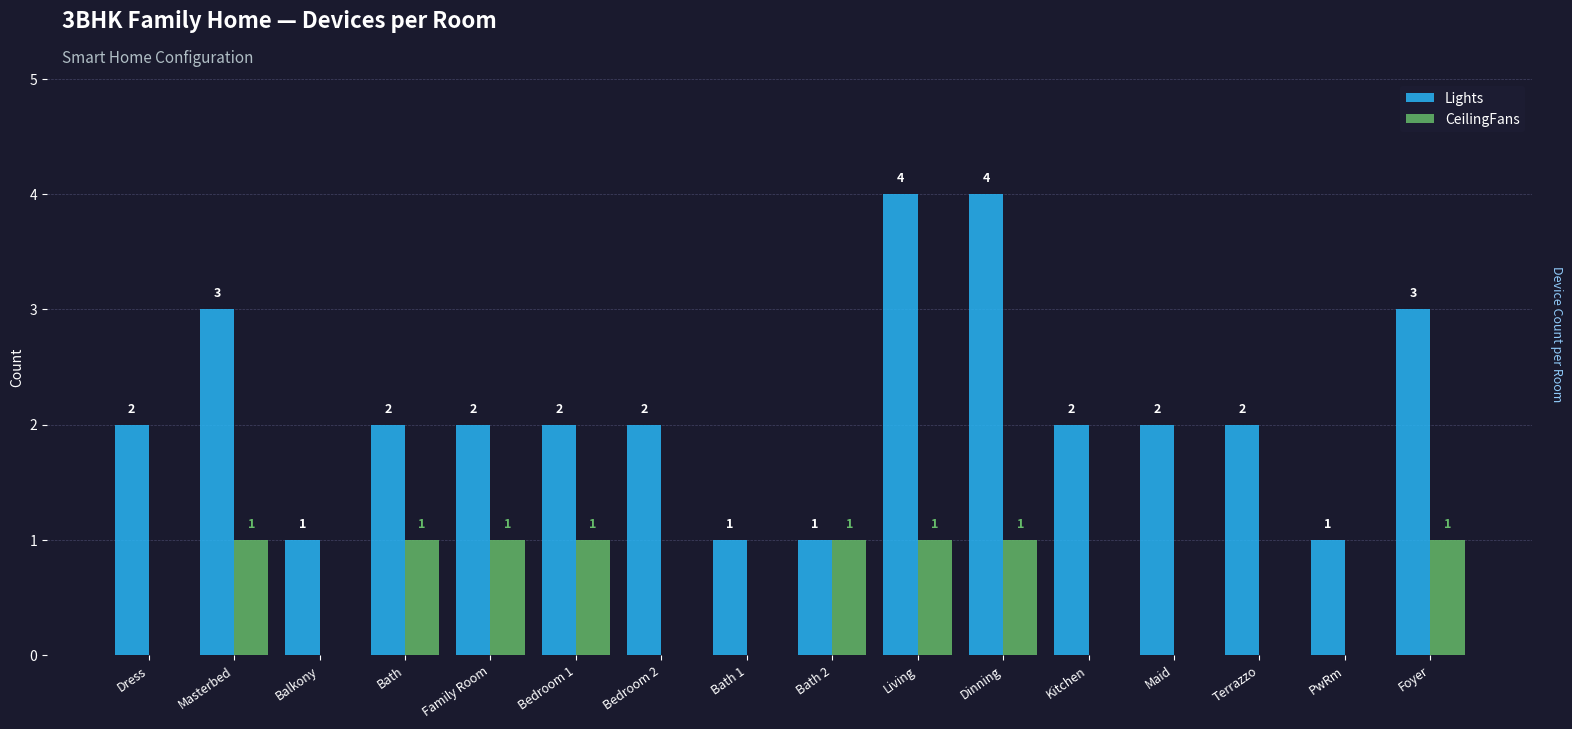

True or false: CeilingFans has a value of -1 at Terrazzo.

False